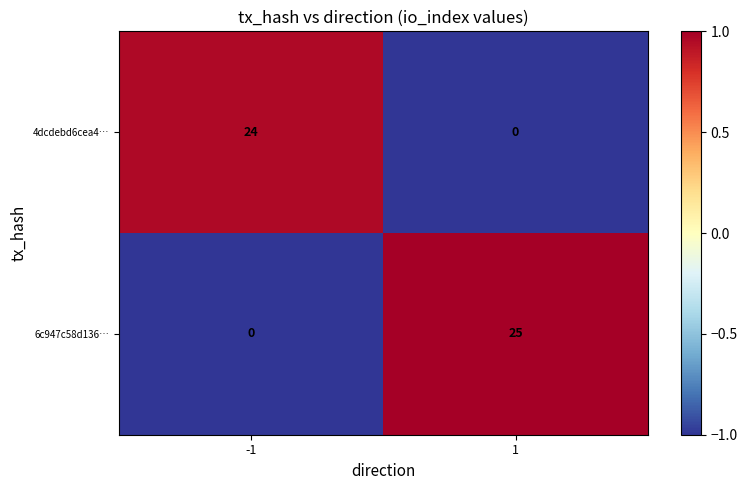

Between -1 and 1, which series saw the biggest shift?

6c947c58d136…